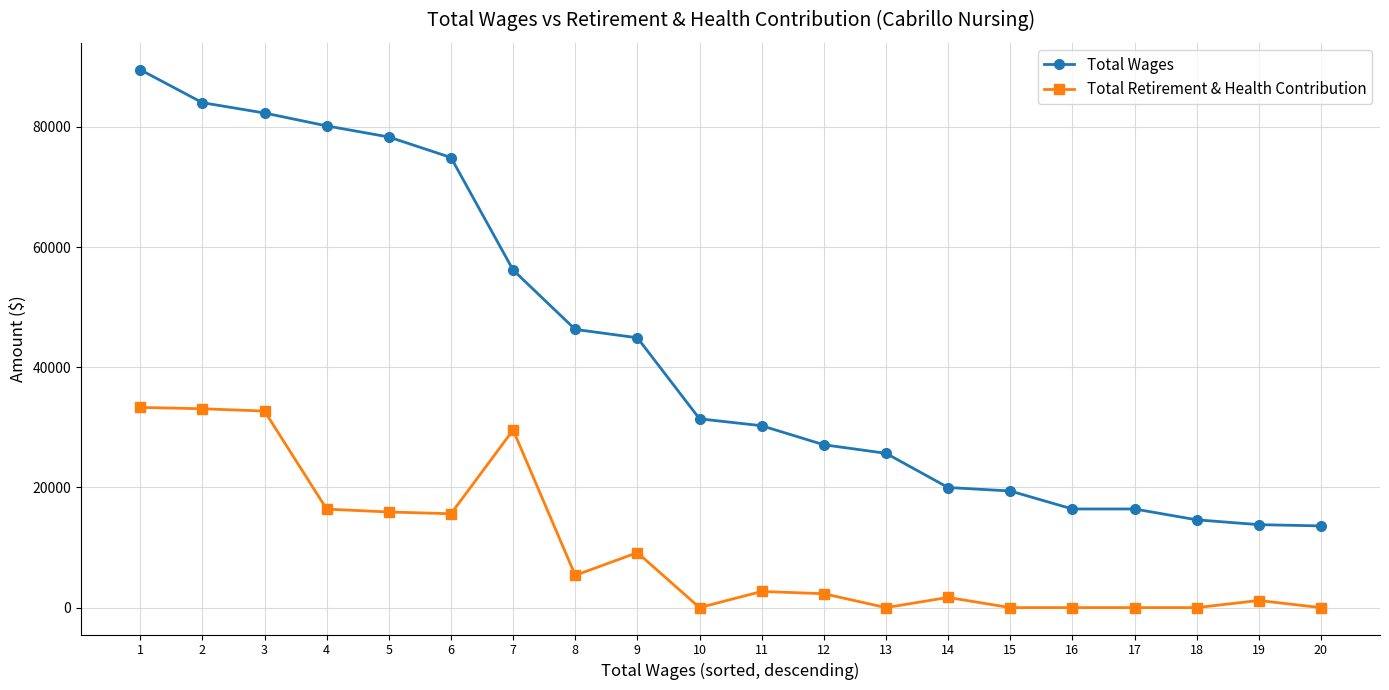

What is the difference between the Total Wages values at 5 and 10?

46904.6